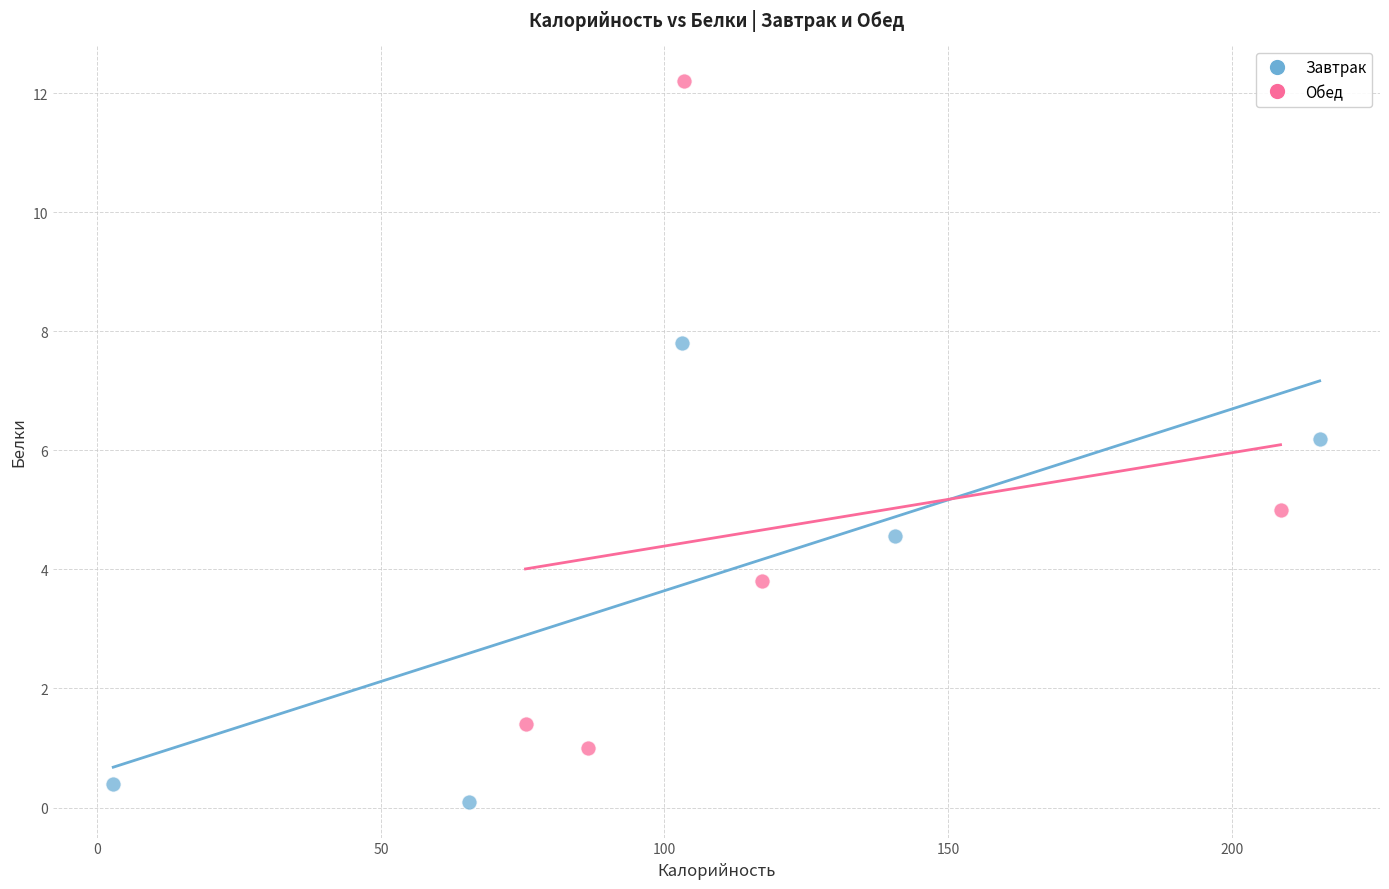

What are all the series names shown in the legend?

Завтрак, Обед